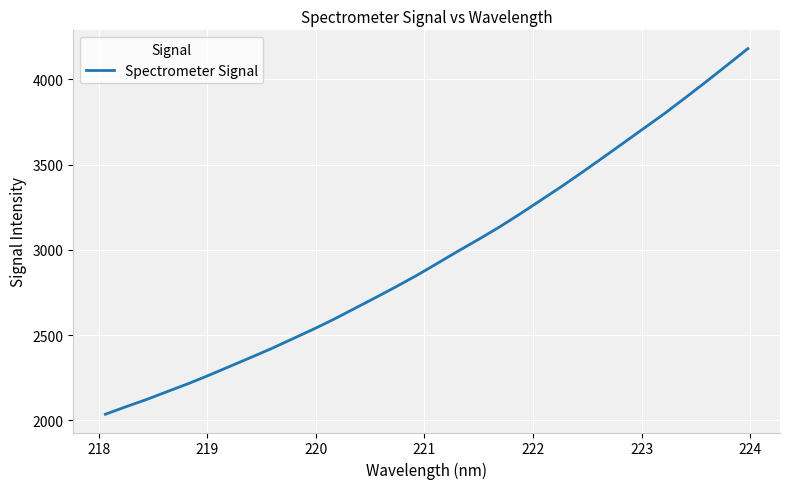

What is the difference between the maximum and minimum values?

2144.6